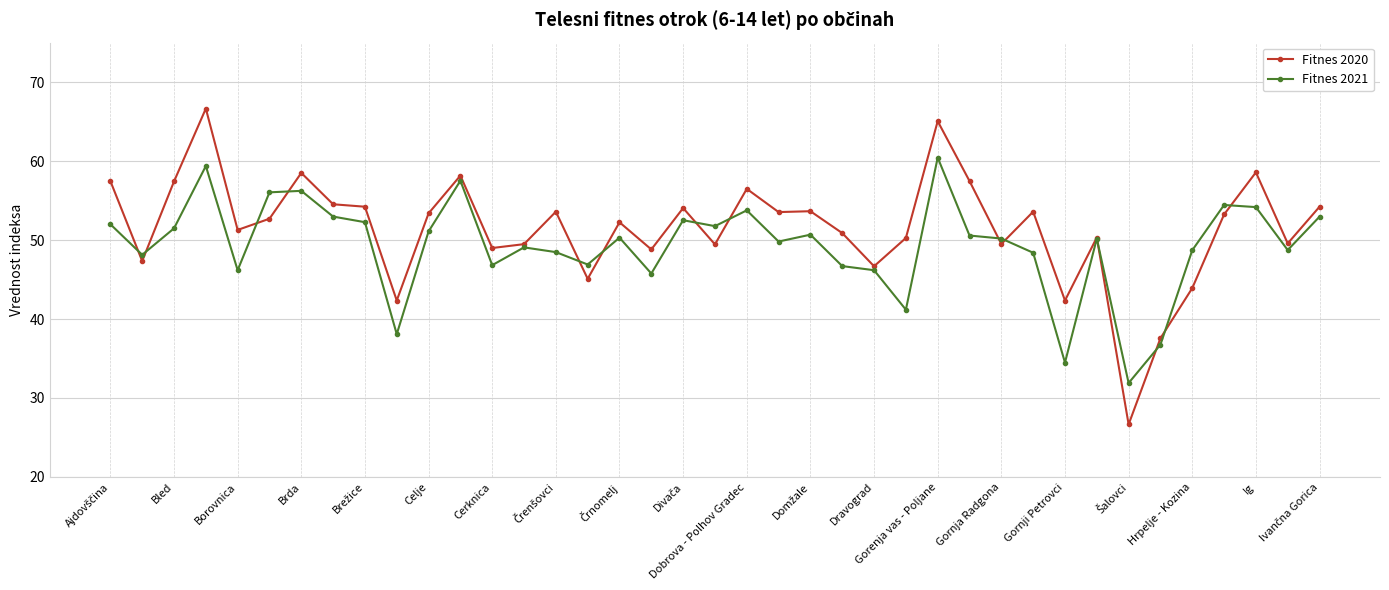

Which series has the largest range (max minus min)?

Fitnes 2020